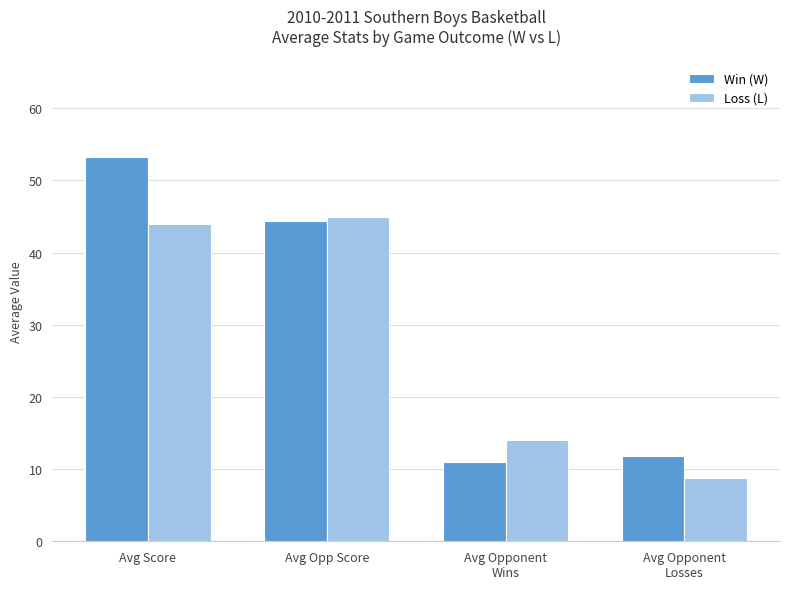

What is the difference between the maximum and second lowest values in the Loss (L) series?

30.9